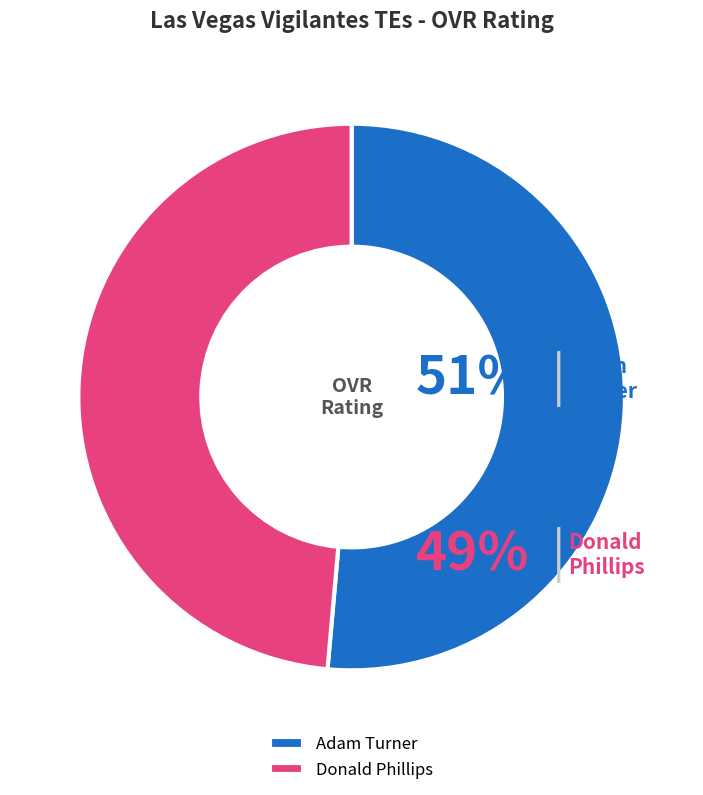

How many slices are in this pie chart?

2